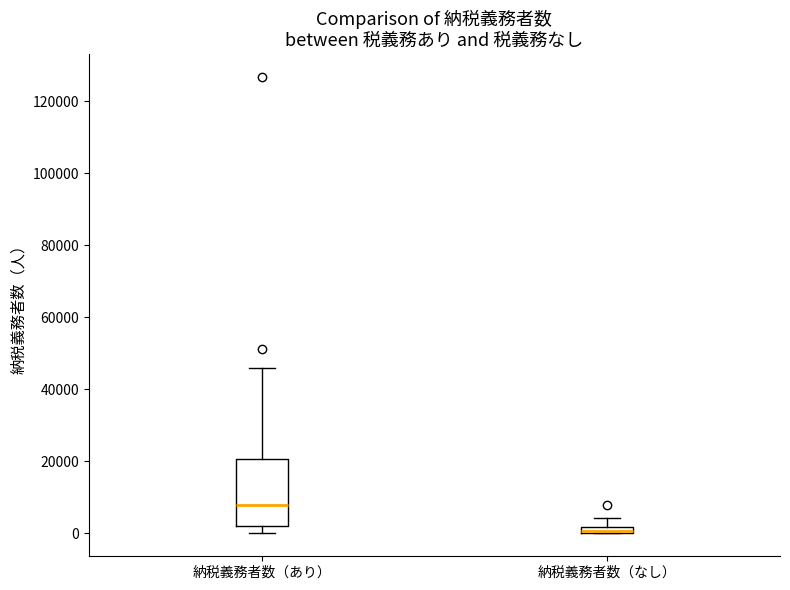

Which box is the tallest, from its lower edge to its upper edge?

納税義務者数（あり）